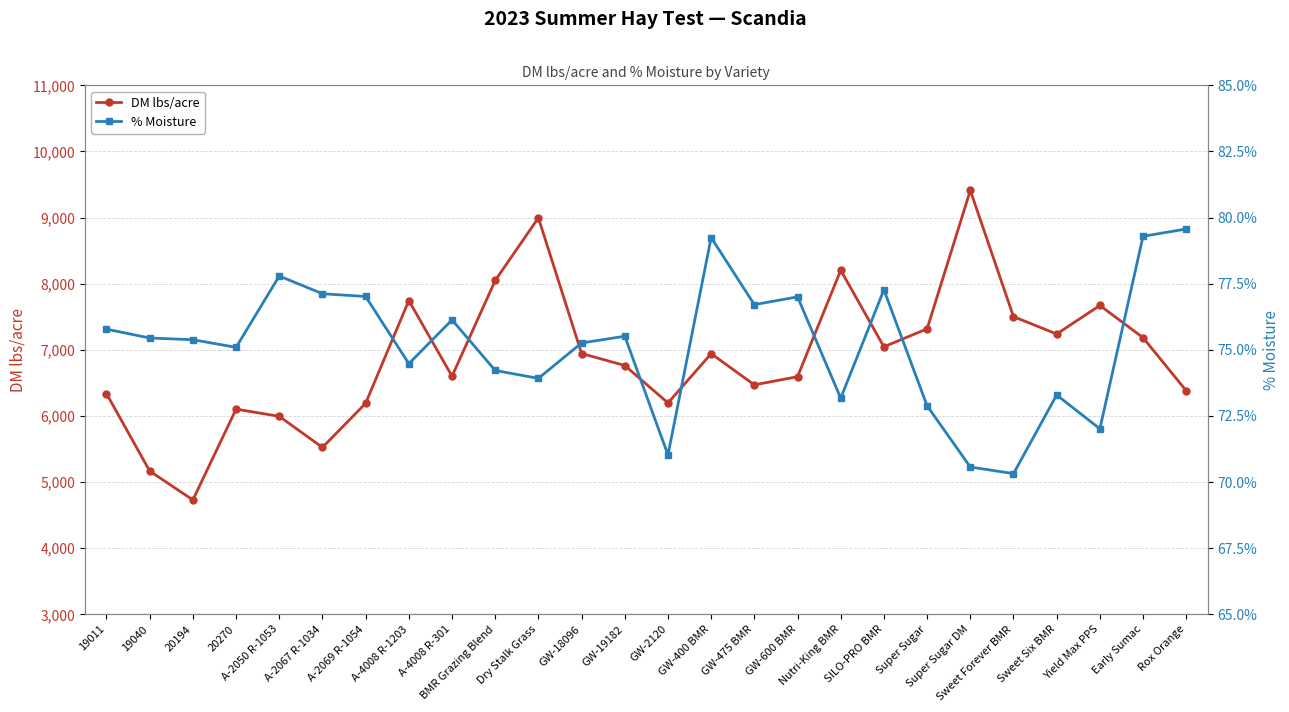

Does the chart have visible grid lines?

Yes